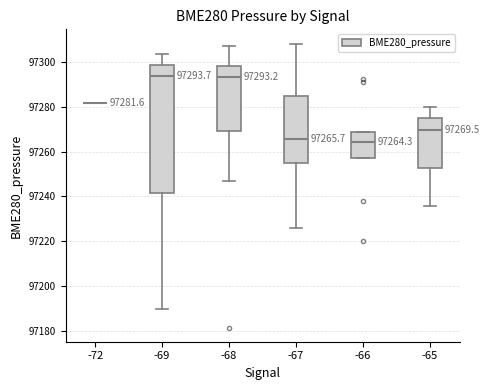

Which box is the tallest, from its lower edge to its upper edge?

-69